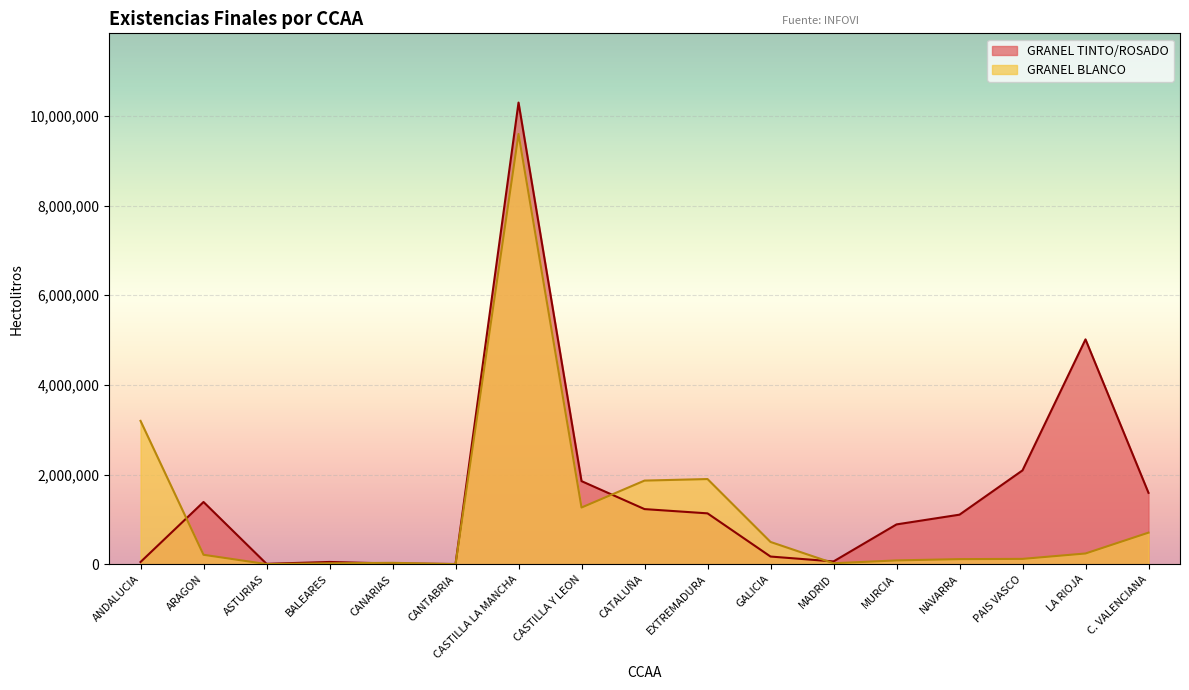

True or false: GRANEL BLANCO has a value of 704056 at C. VALENCIANA.

True